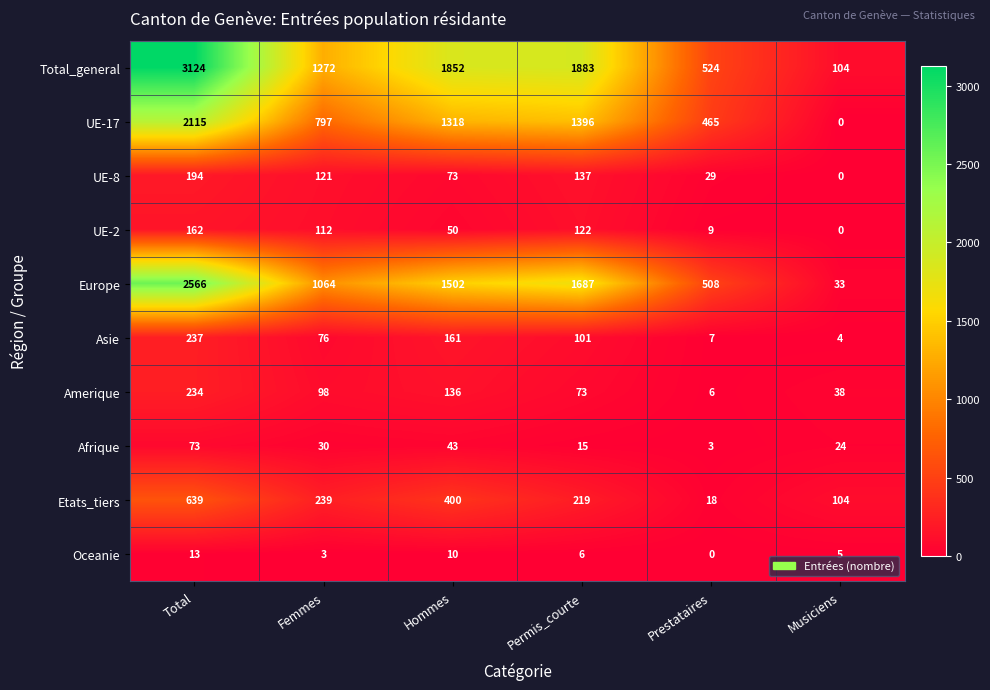

How many series are shown in this chart?

10